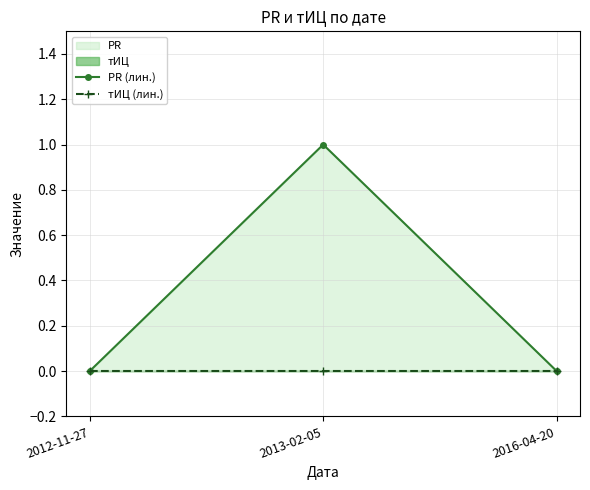

Where is тИЦ (лин.) nearest to the value 0?

2012-11-27